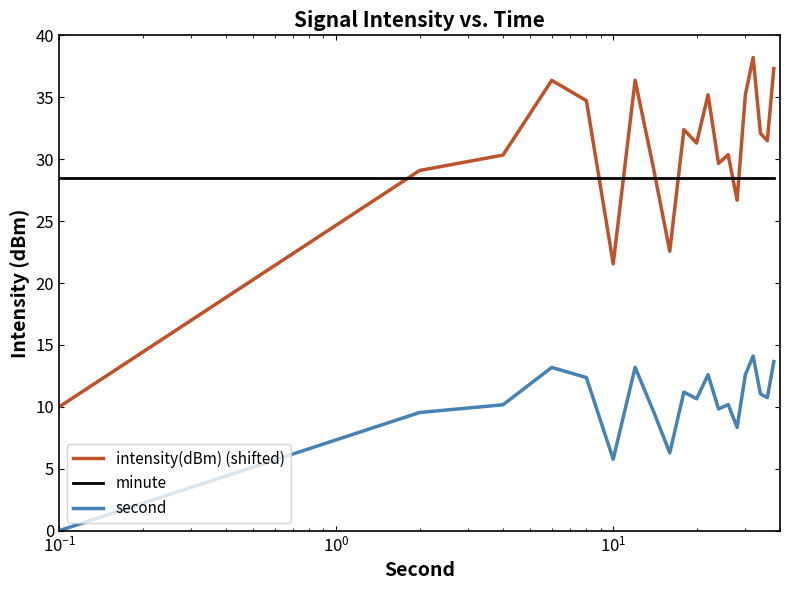

Which series has the widest spread of values?

intensity(dBm) (shifted)